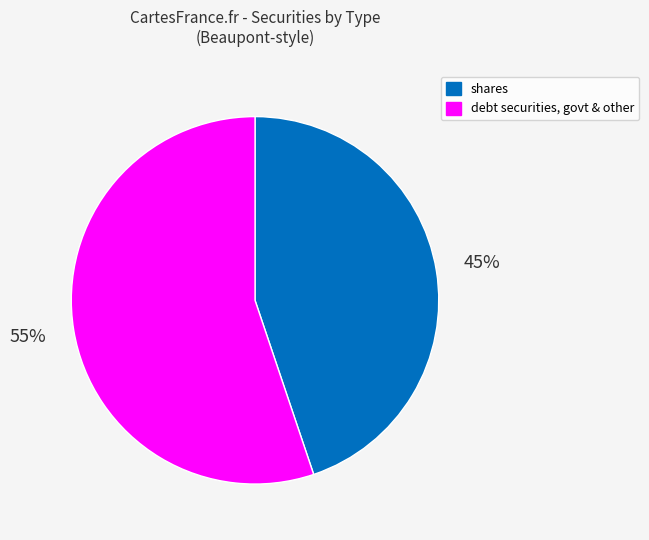

Combined, do debt securities, govt & other and shares account for over 50%?

Yes